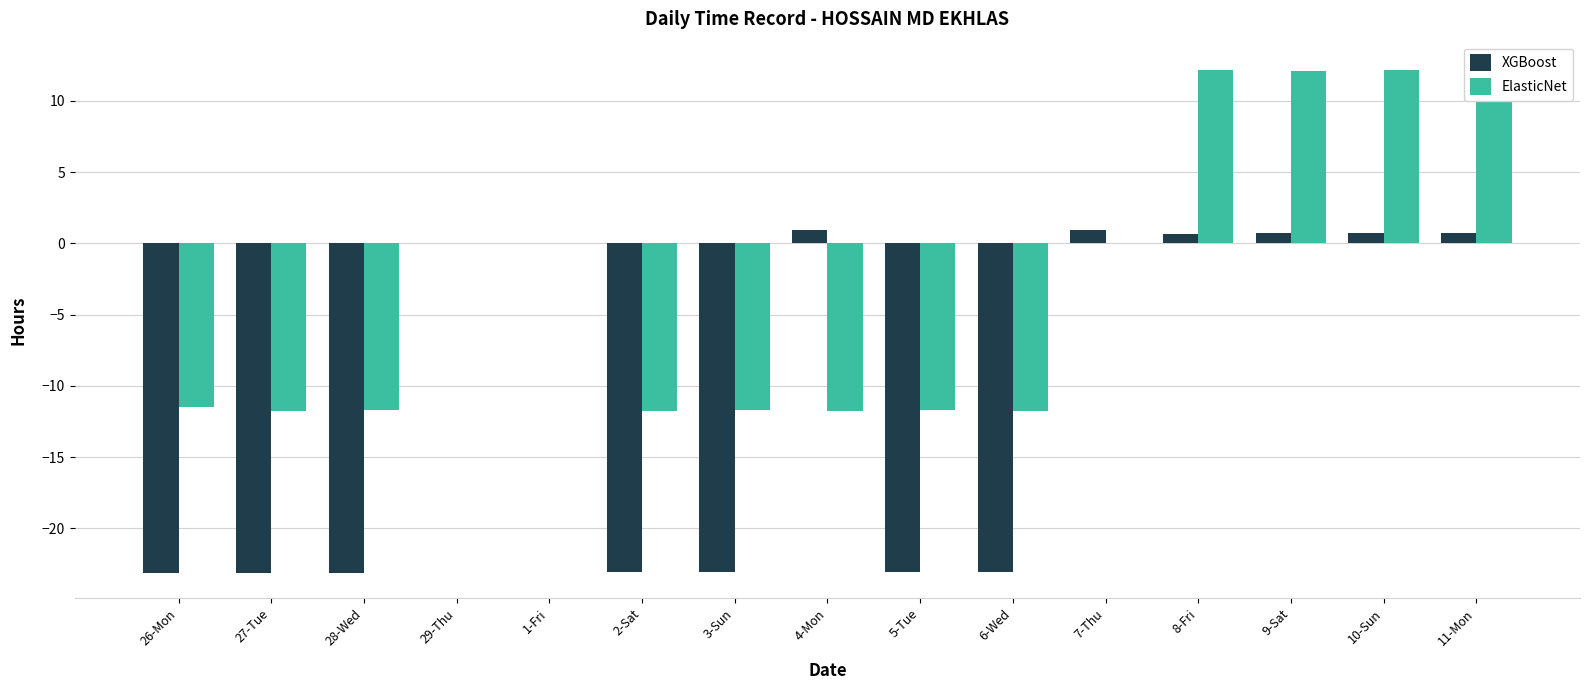

What is the smallest value displayed?

-23.1